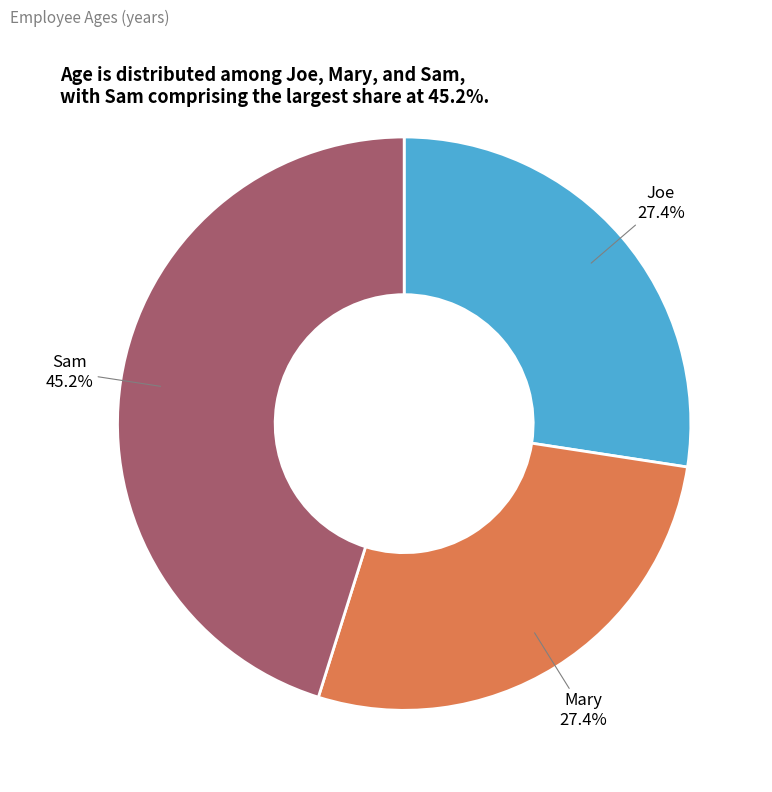

Is there any slice that represents more than half of the pie?

No